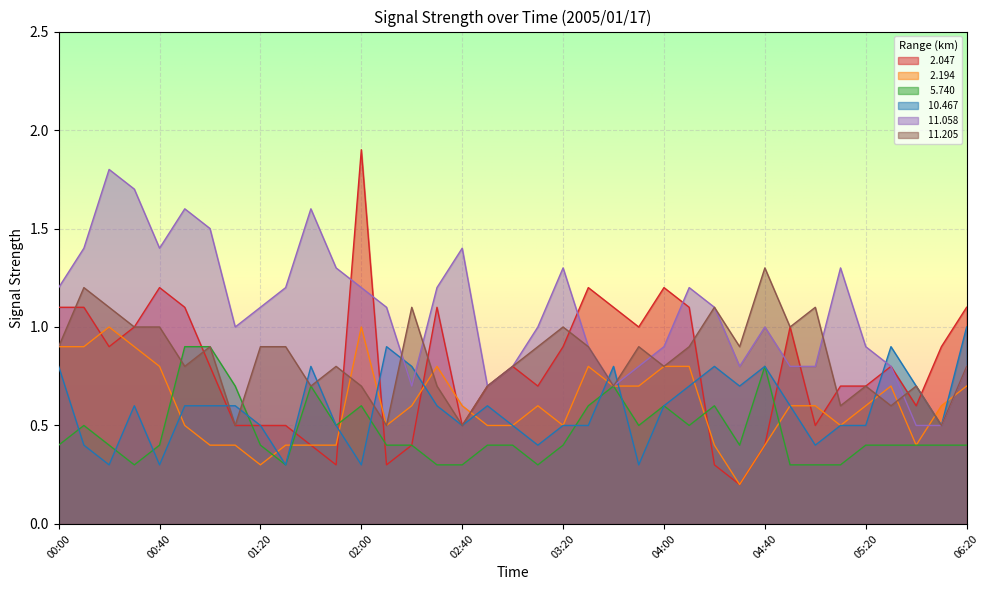

What is the lowest value of the  11.205 series?

0.5